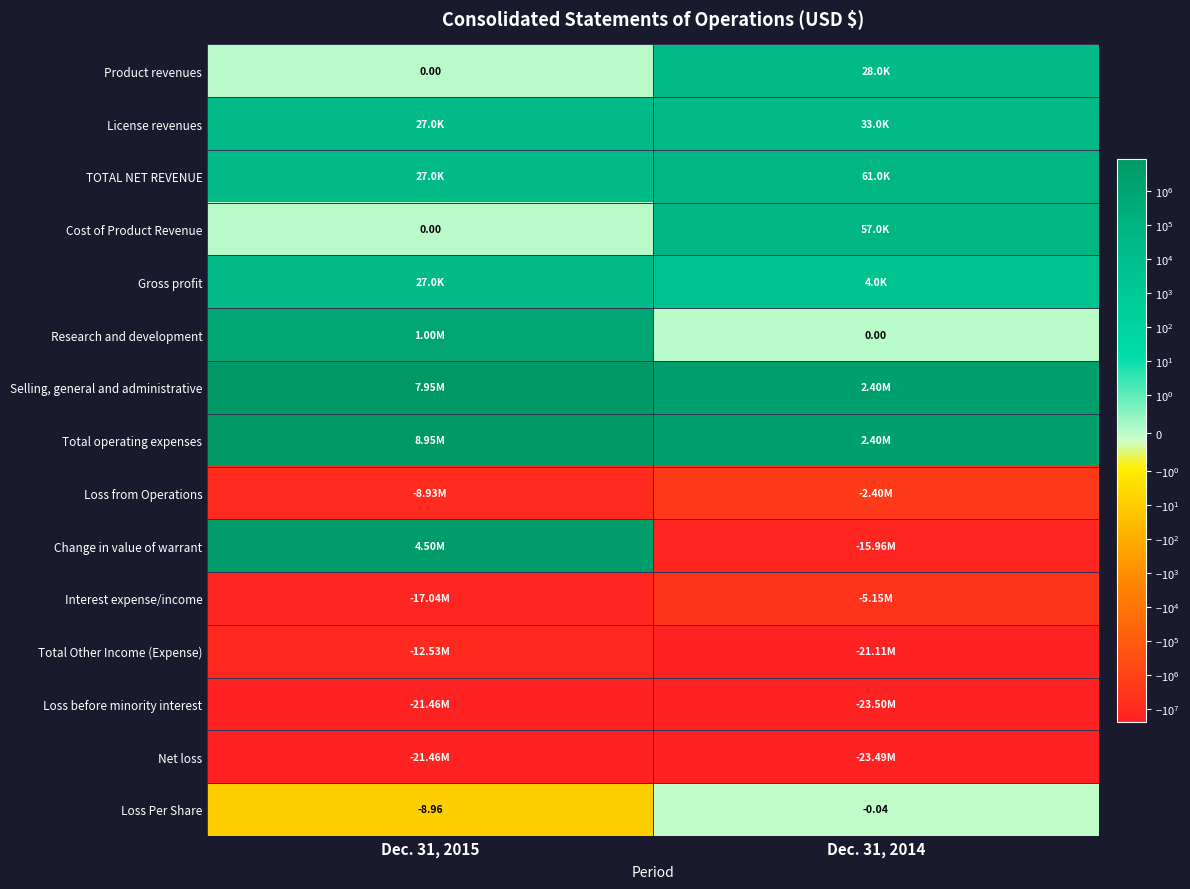

What is the difference between the highest and lowest values at Dec. 31, 2014?

25905000.0